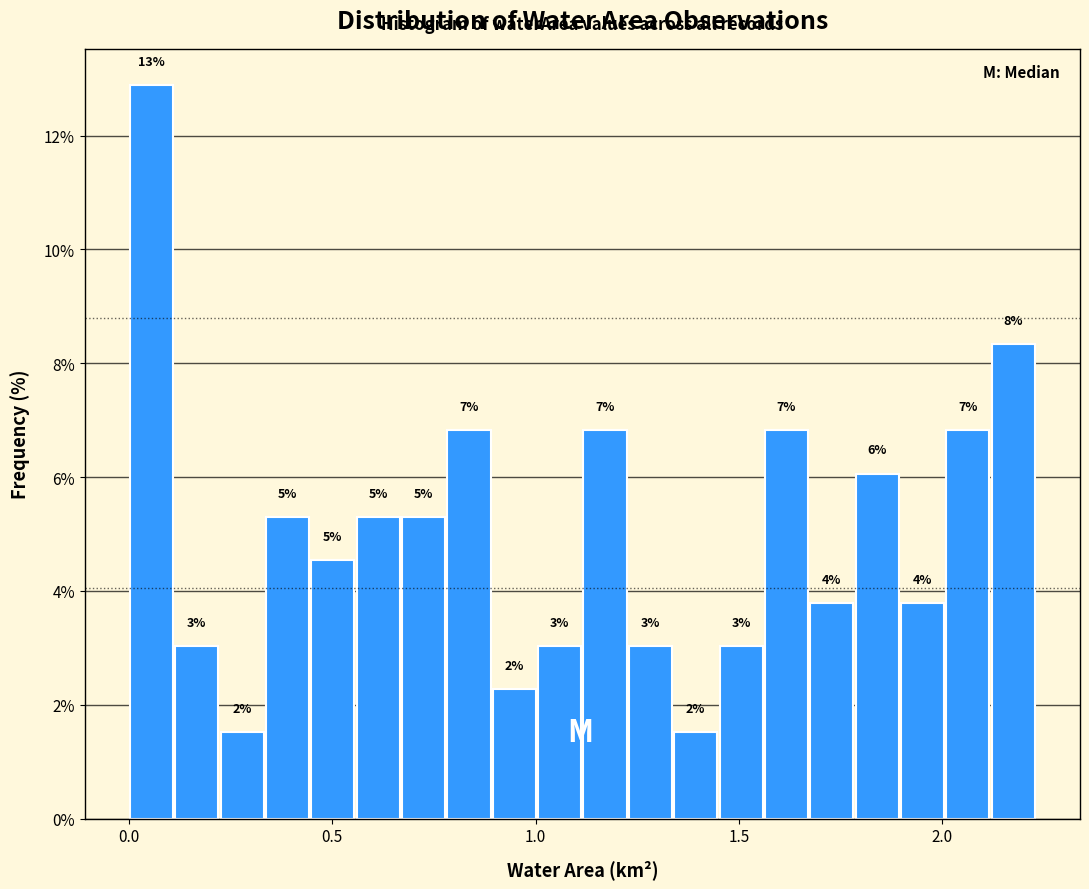

Around what value on the x-axis is the tallest bar? Give the approximate position of its centre, as read against the axis.

0.05